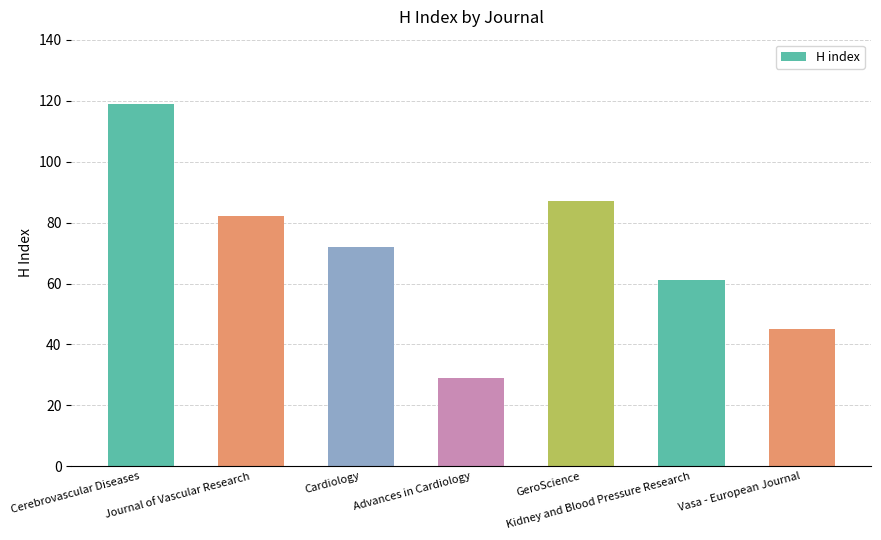

What is the sum of the values at Vasa - European Journal and Cerebrovascular Diseases?

164